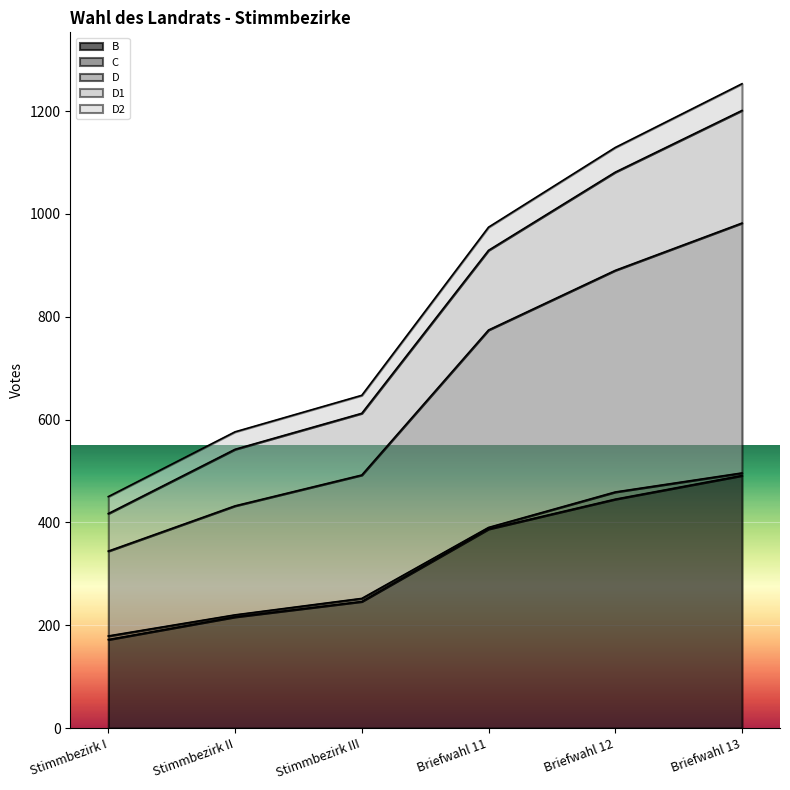

Which category has the lowest value in the B series?

Stimmbezirk I